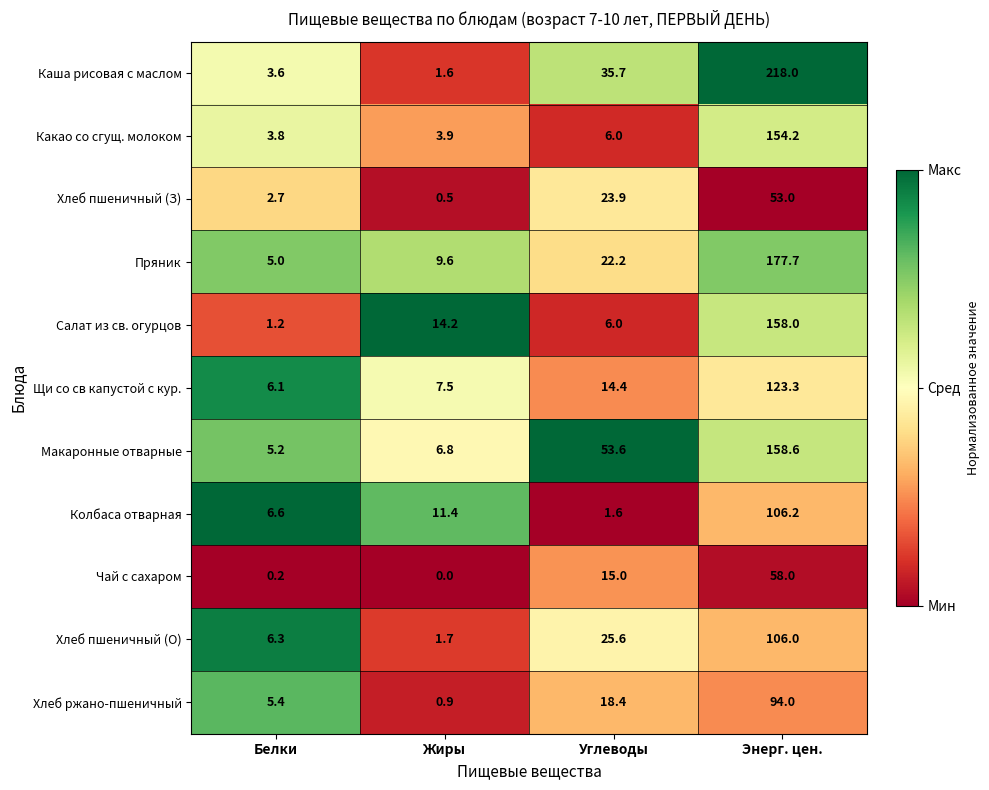

What is the sum of the Какао со сгущ. молоком values at Энерг. цен. and Жиры?

158.1